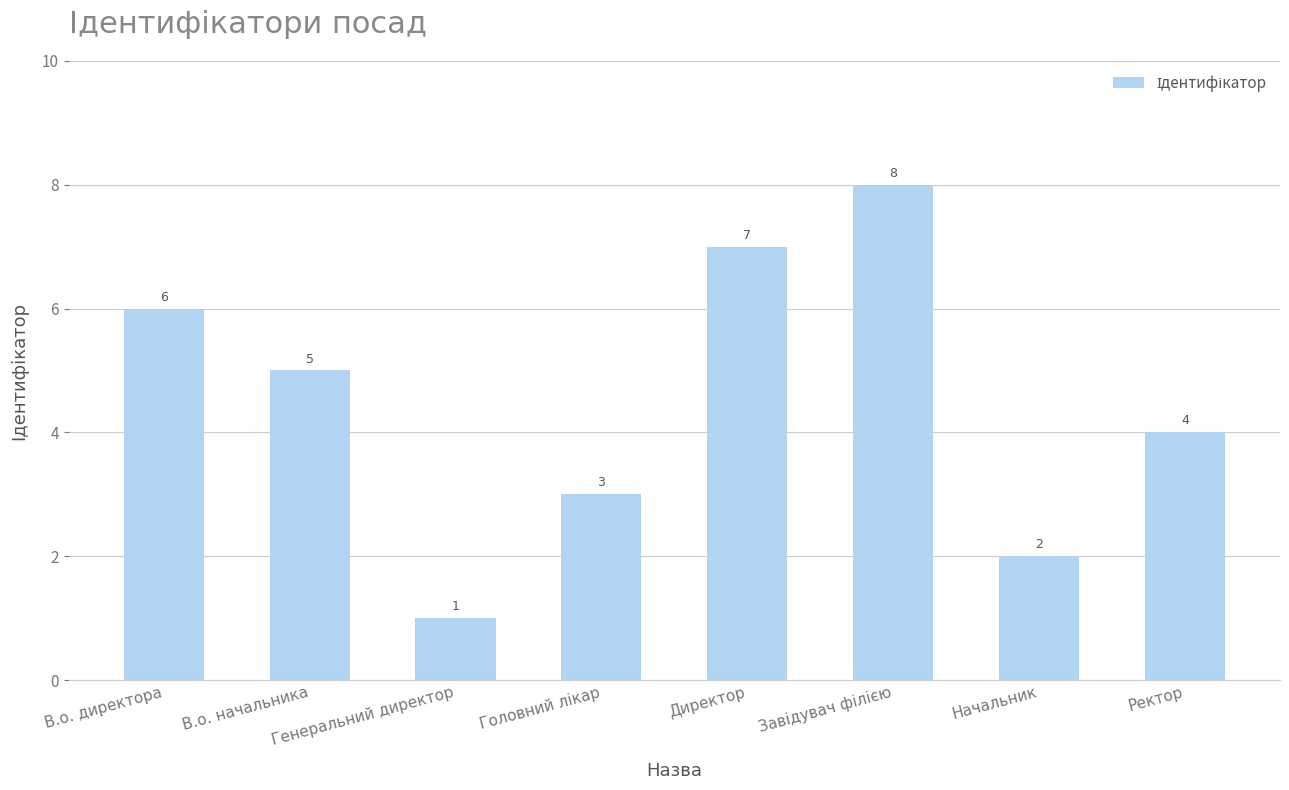

How many bars are there in total?

8